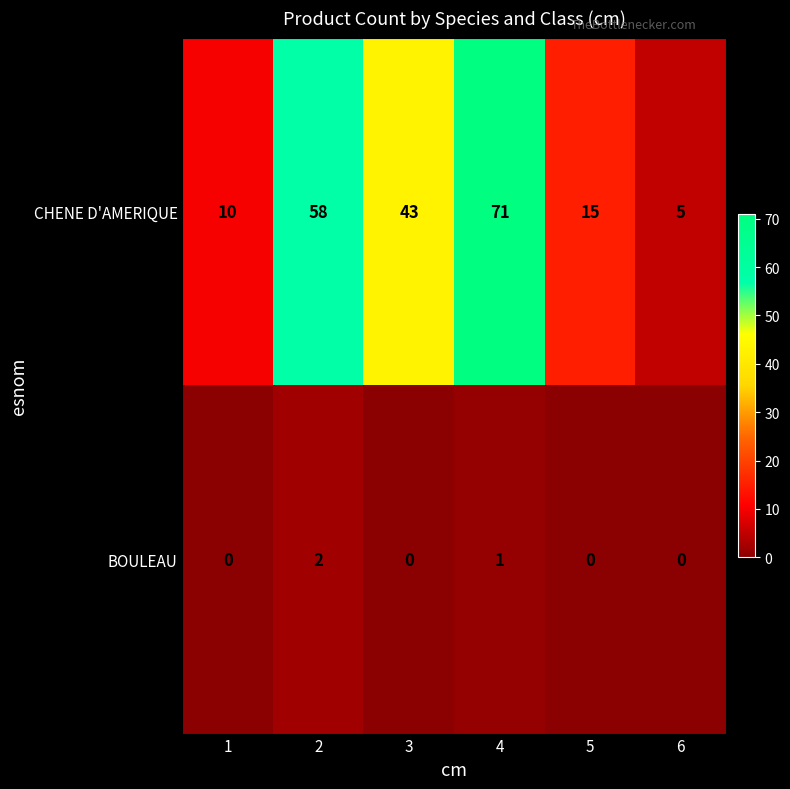

How many data points does each series have?

6